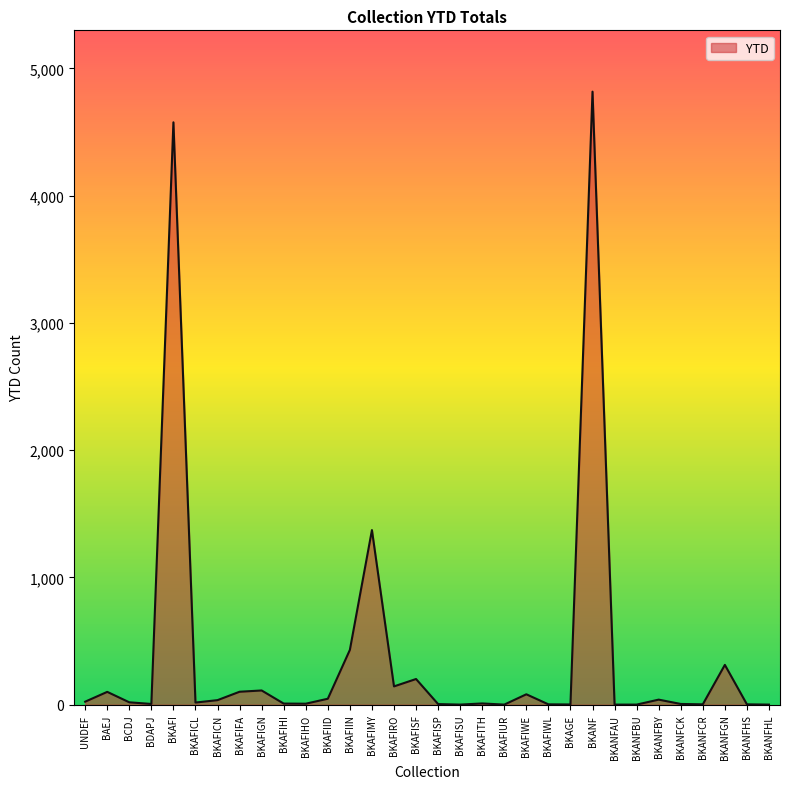

What is the difference between the maximum and minimum values?

4816